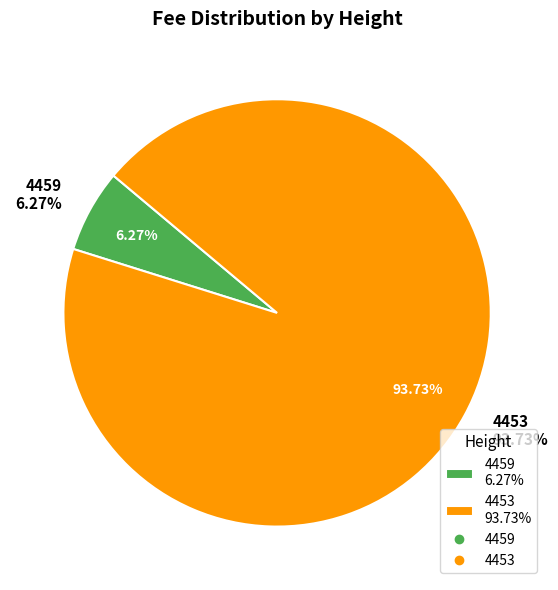

What portion of the pie excludes 4453?

6.3%